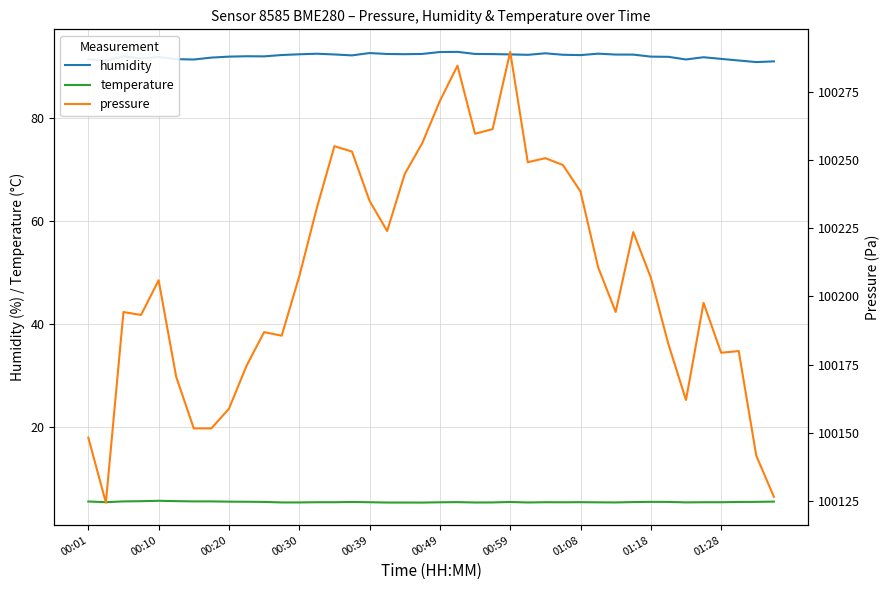

What is the sum of all humidity values?

3675.8